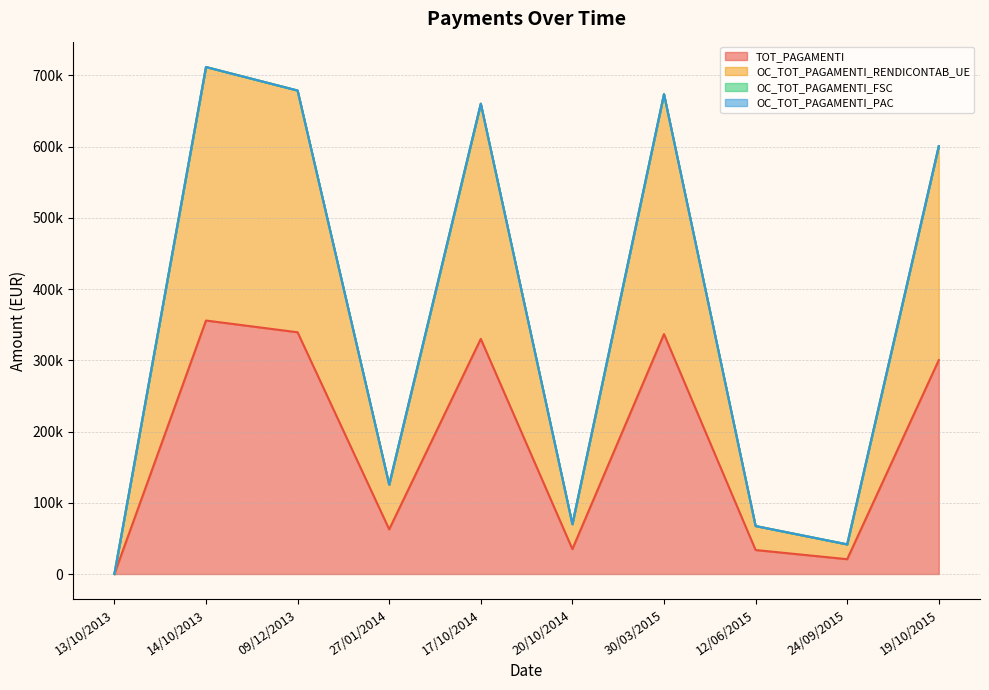

Rank the series by their maximum value, from highest to lowest.

OC_TOT_PAGAMENTI_RENDICONTAB_UE, TOT_PAGAMENTI